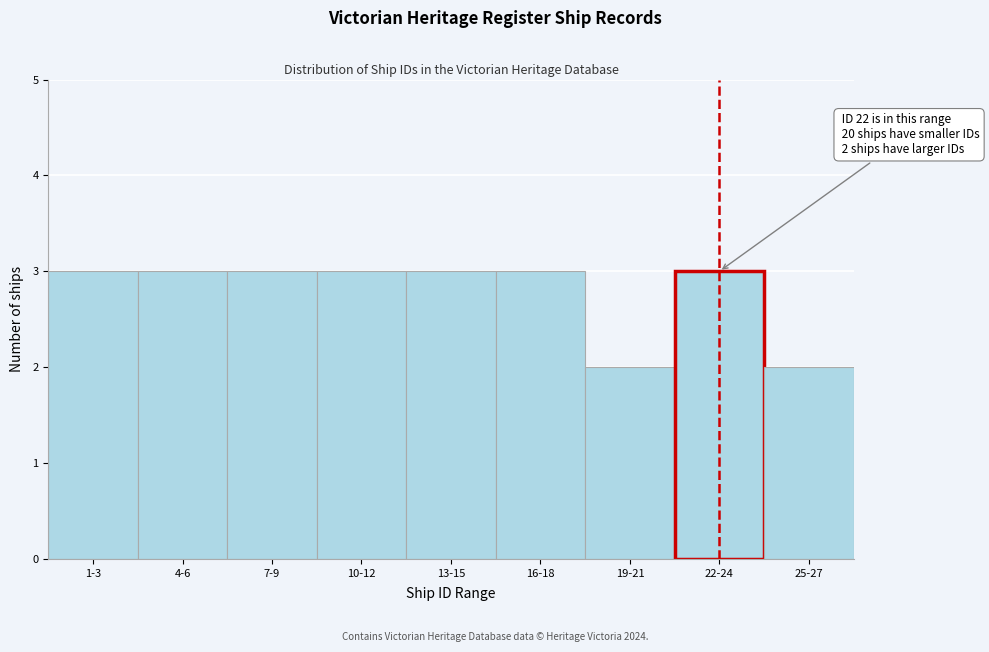

Reading left to right, list all the values displayed in this chart.

1-3=3	4-6=3	7-9=3	10-12=3	13-15=3	16-18=3	19-21=2	22-24=3	25-27=2